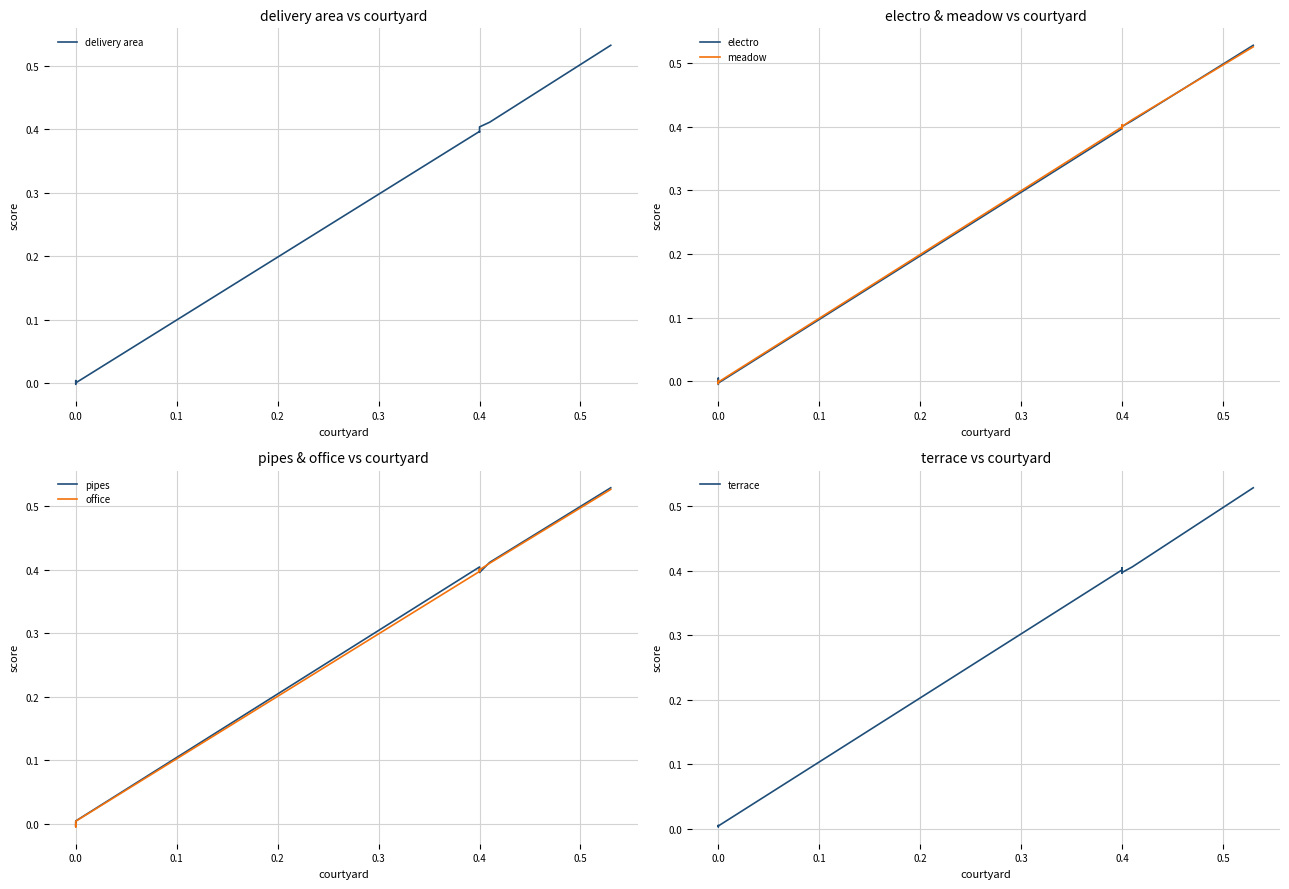

The value of terrace at 0.4 is 0.6. True or false?

False